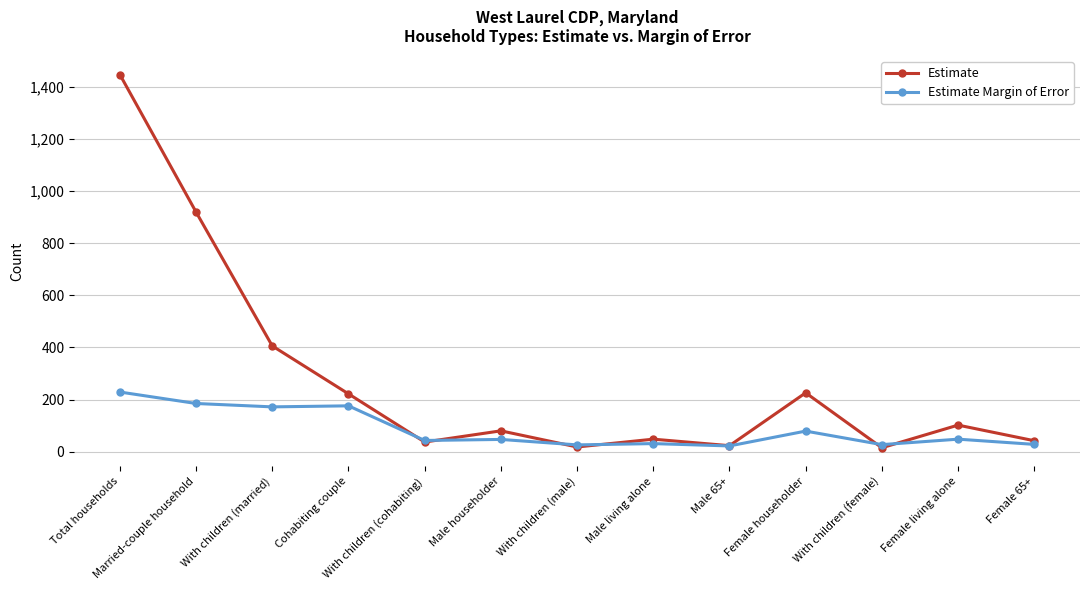

The value of Estimate Margin of Error at Cohabiting couple is 176. True or false?

True